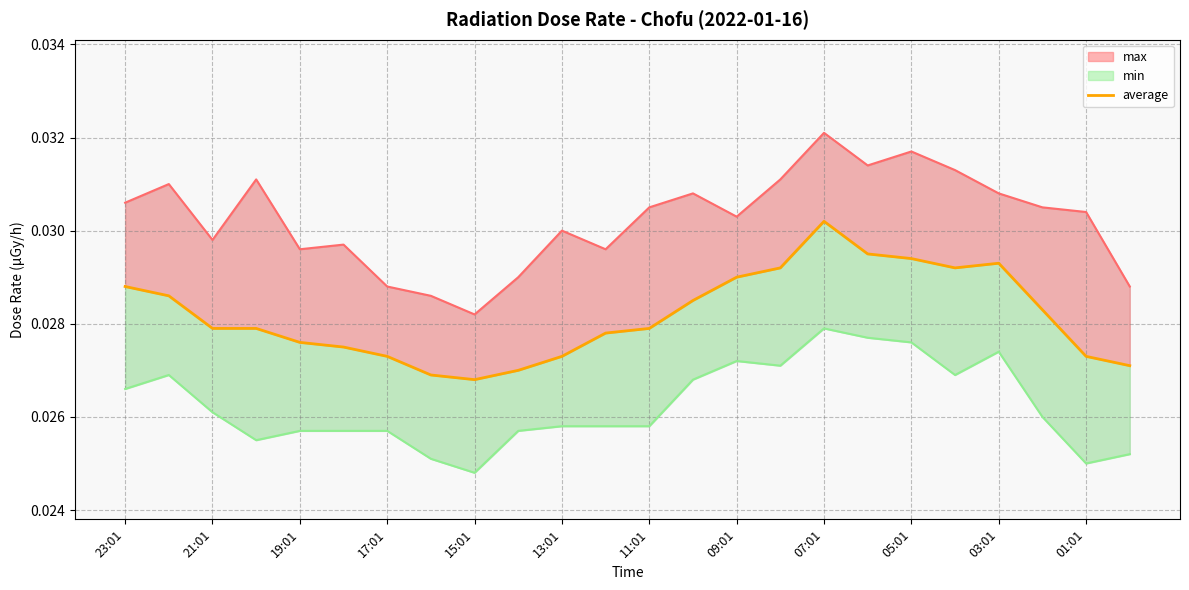

At which category does the chart reach its peak across all series?

07:01